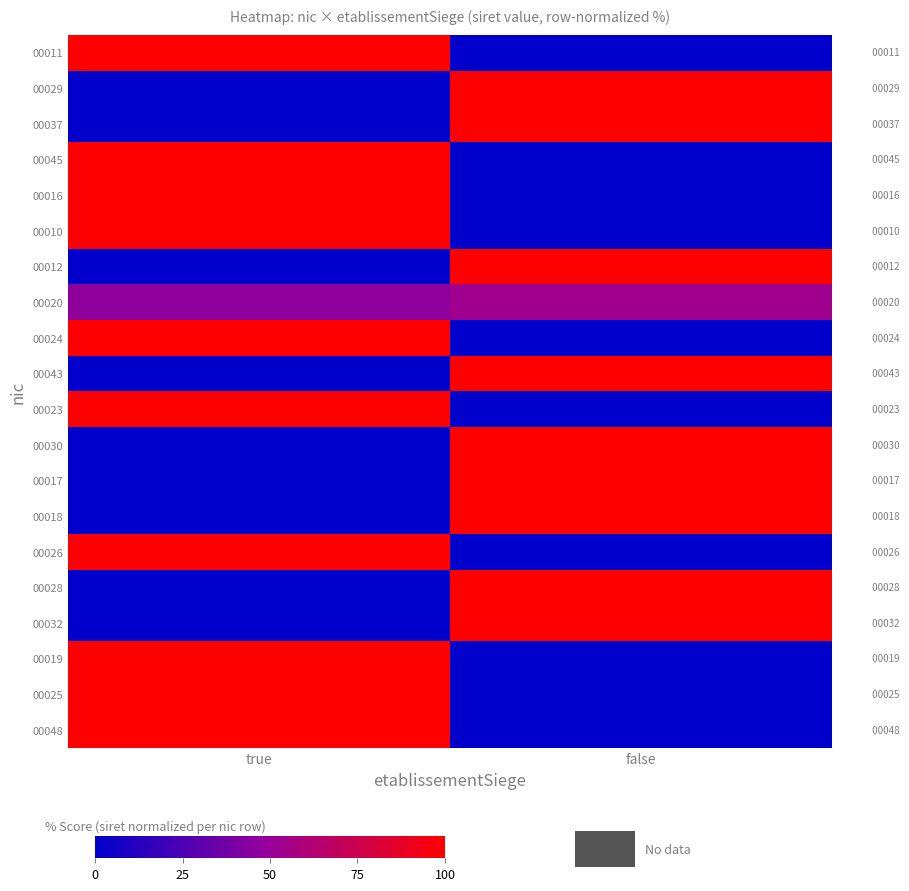

The 00030 series shows 50.4 at true. True or false?

False